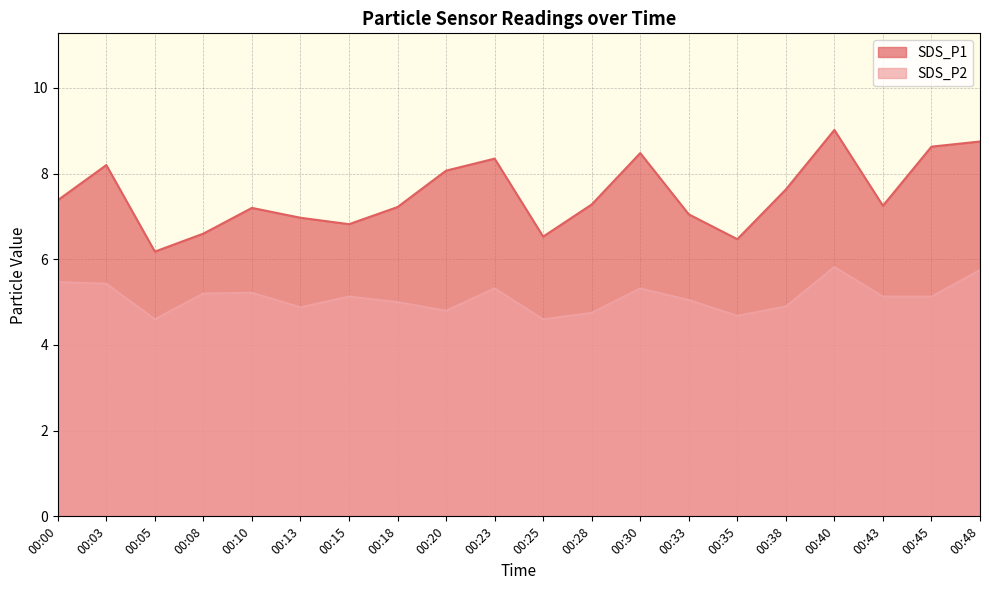

At which category is the sum across all series the highest?

00:40